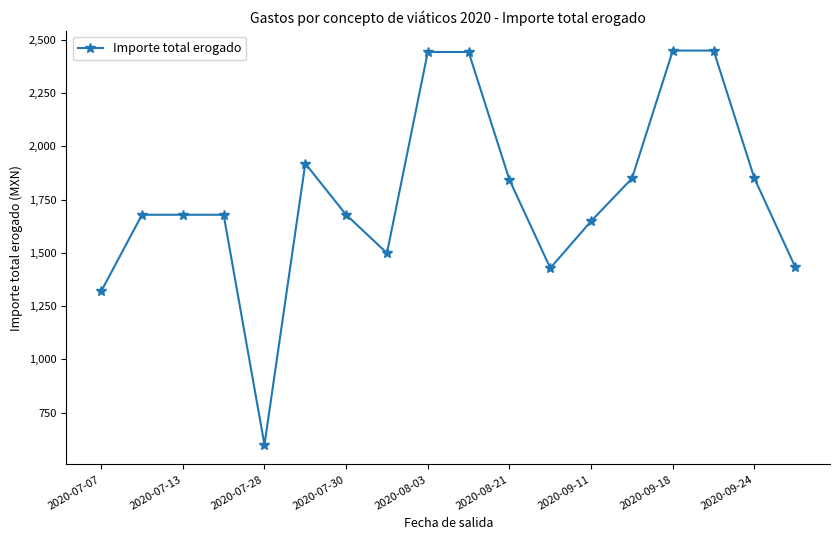

What is the sum of all values?

31887.4